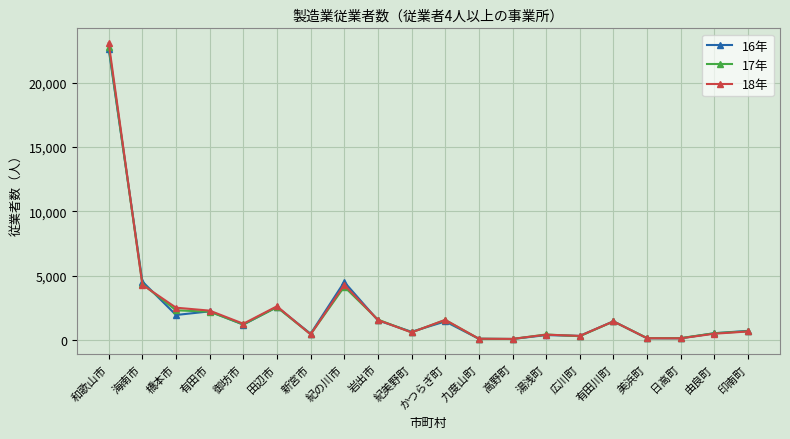

Where is 16年 nearest to the value 11349?

海南市